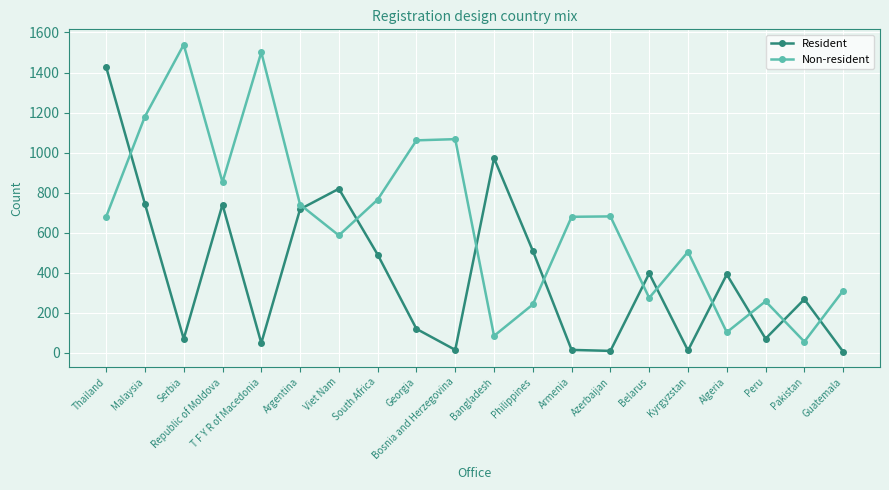

Which series changed the most between Thailand and Bosnia and Herzegovina?

Resident